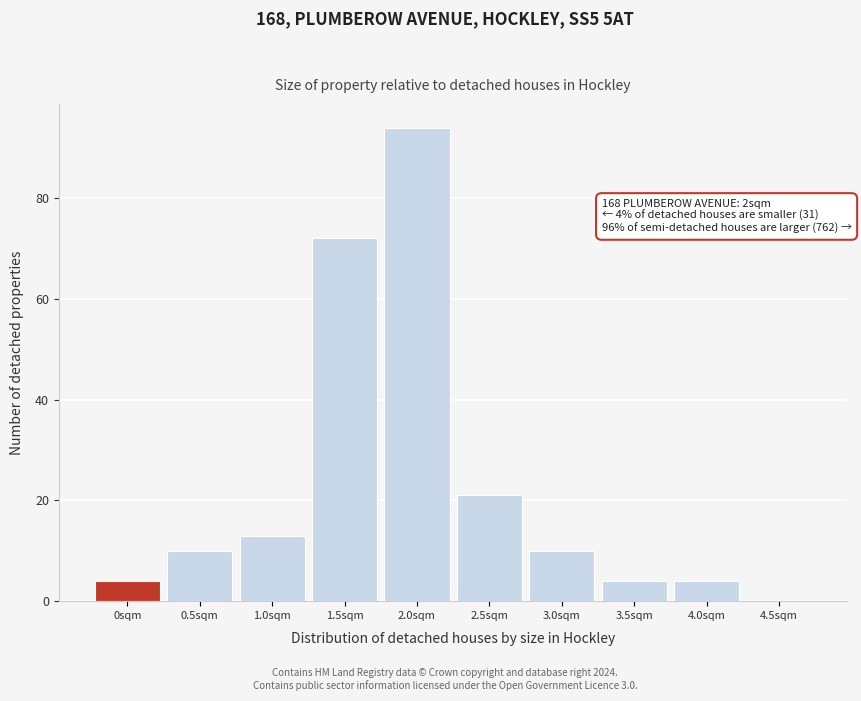

Reading right to left, what are all the values shown in this chart?

4.5sqm=0	4.0sqm=4	3.5sqm=4	3.0sqm=10	2.5sqm=21	2.0sqm=94	1.5sqm=72	1.0sqm=13	0.5sqm=10	0sqm=4